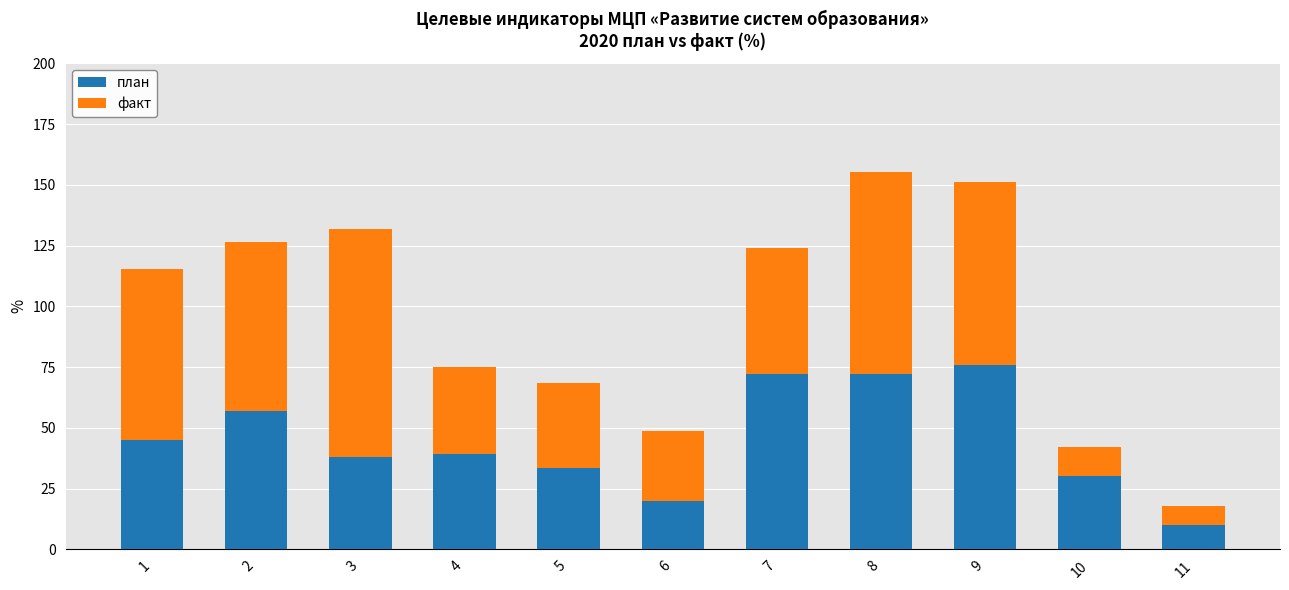

Read the план value at 4.

39.1